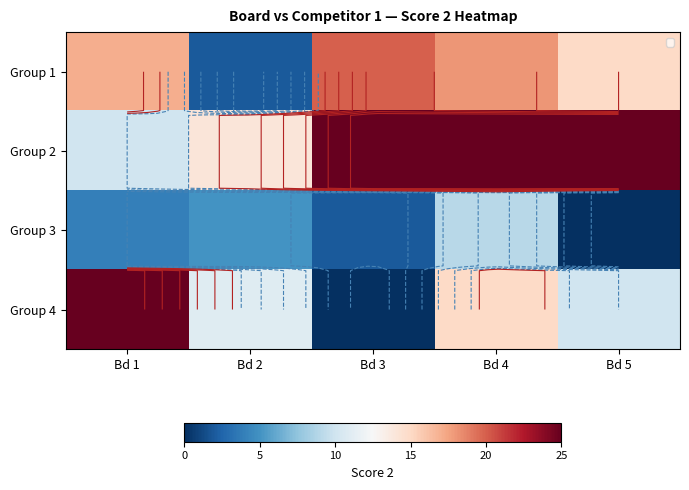

Is the value of Group 4 at Bd 4 greater than the value of Group 2 at Bd 2?

Yes